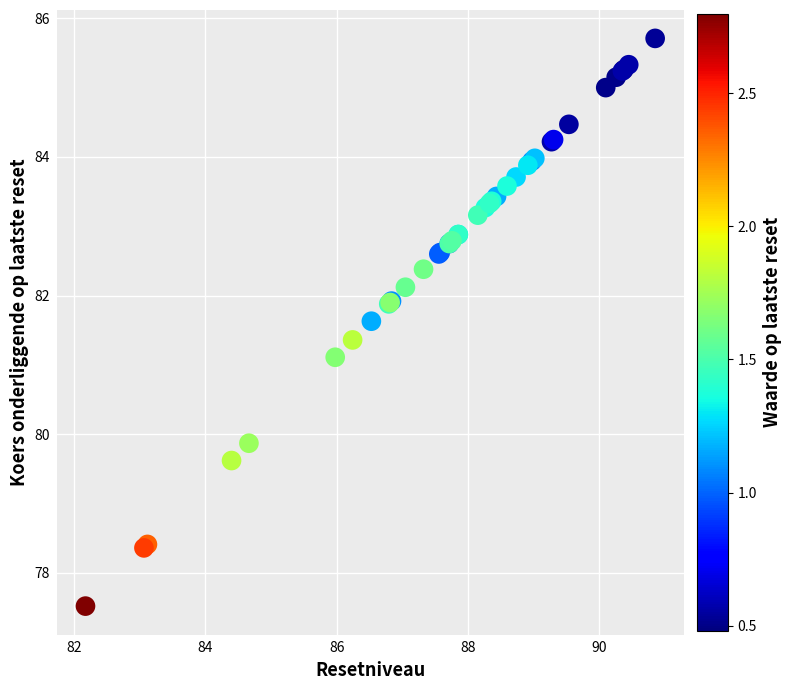

What Y value in the scatter plot is closest to 81?

81.1